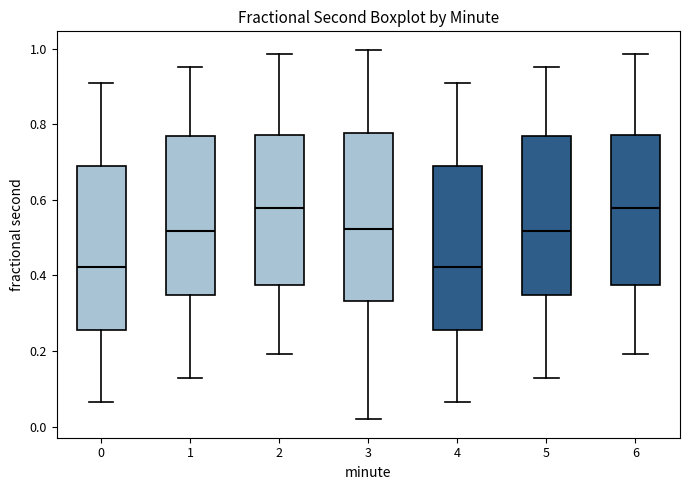

Reading left to right, read every box against the y-axis: the position of its median line, the range the box covers, and the ends of its whiskers. The values are not printed on the chart, so give them approximately, as read against the axis.

0: median 0.42, box 0.26 to 0.70, whiskers 0.06 to 0.92
1: median 0.52, box 0.34 to 0.76, whiskers 0.12 to 0.96
2: median 0.58, box 0.38 to 0.78, whiskers 0.20 to 0.98
3: median 0.52, box 0.34 to 0.78, whiskers 0.02 to 1.00
4: median 0.42, box 0.26 to 0.70, whiskers 0.06 to 0.92
5: median 0.52, box 0.34 to 0.76, whiskers 0.12 to 0.96
6: median 0.58, box 0.38 to 0.78, whiskers 0.20 to 0.98